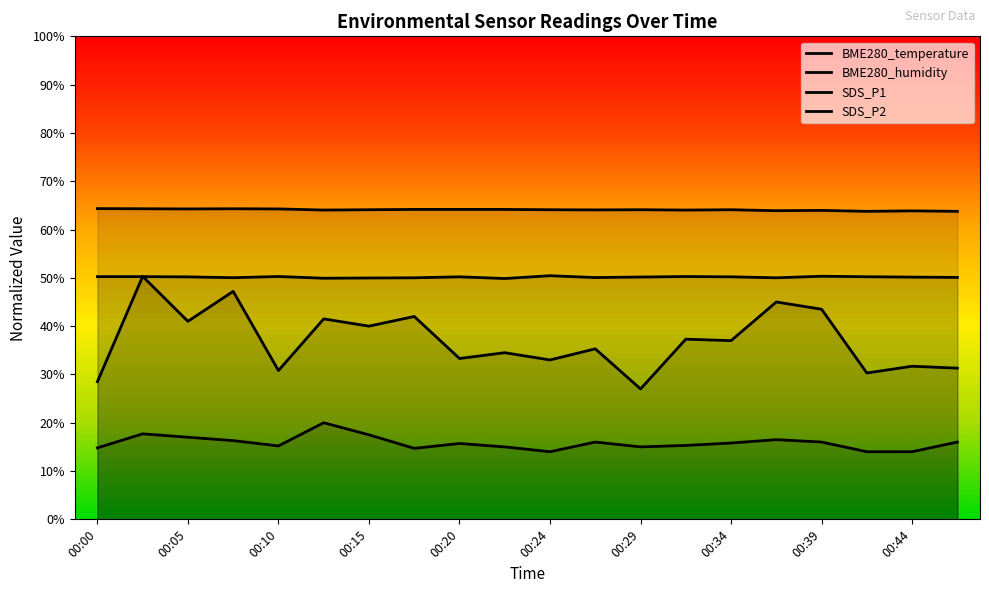

Reading right to left, transcribe all the data shown in this chart.

BME280_temperature: 63.8	63.9	63.8	64.0	63.9	64.1	64.0	64.1	64.1	64.1	64.2	64.2	64.2	64.1	64.0	64.3	64.3	64.3	64.3	64.3
BME280_humidity: 50.1	50.1	50.2	50.3	50.0	50.2	50.3	50.2	50.1	50.4	49.9	50.2	50.0	50.0	49.9	50.3	50.0	50.2	50.2	50.2
SDS_P1: 31.3	31.7	30.3	43.5	45.0	37.0	37.3	27.0	35.3	33.0	34.5	33.3	42.0	40.0	41.5	30.8	47.2	41.0	50.3	28.5
SDS_P2: 16.0	14.0	14.0	16.0	16.5	15.8	15.3	15.0	16.0	14.0	15.0	15.7	14.7	17.5	20.0	15.2	16.3	17.0	17.7	14.8